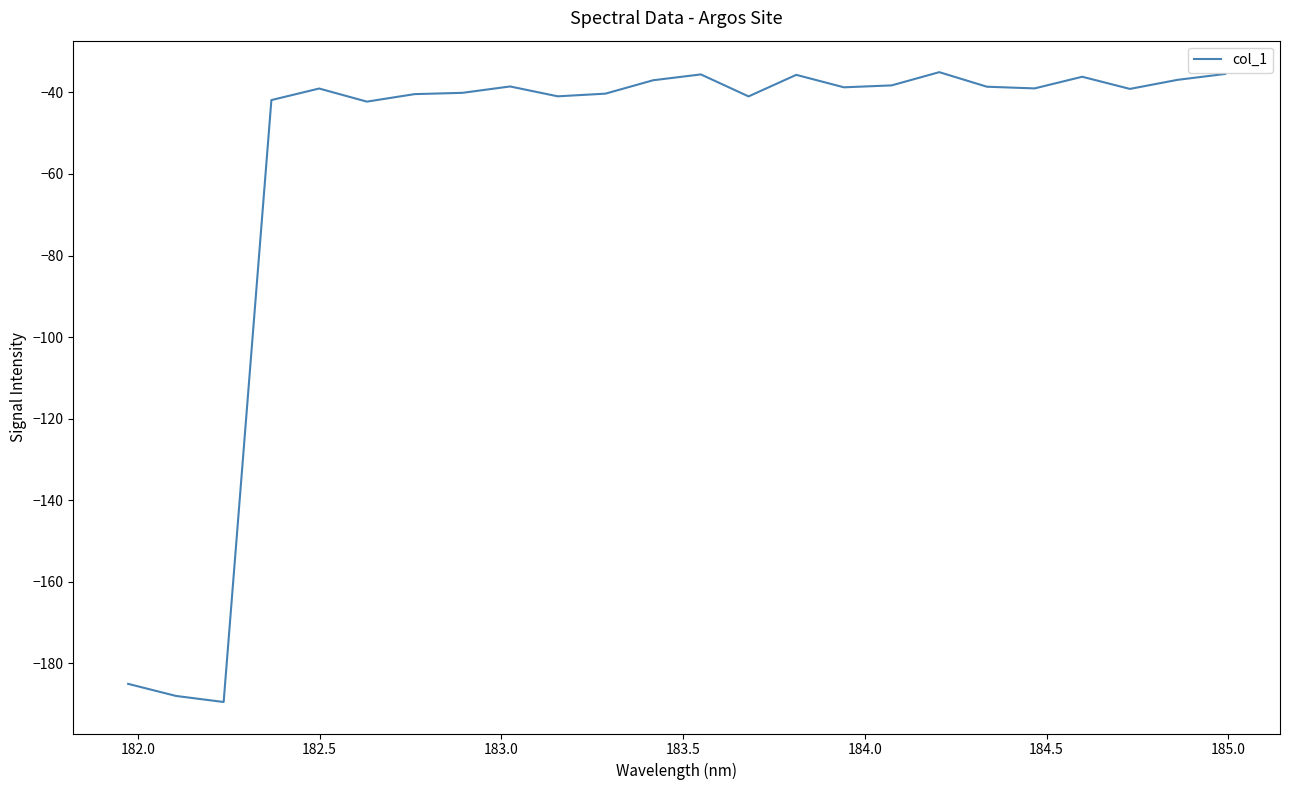

What is the difference between the maximum and minimum values?

154.5